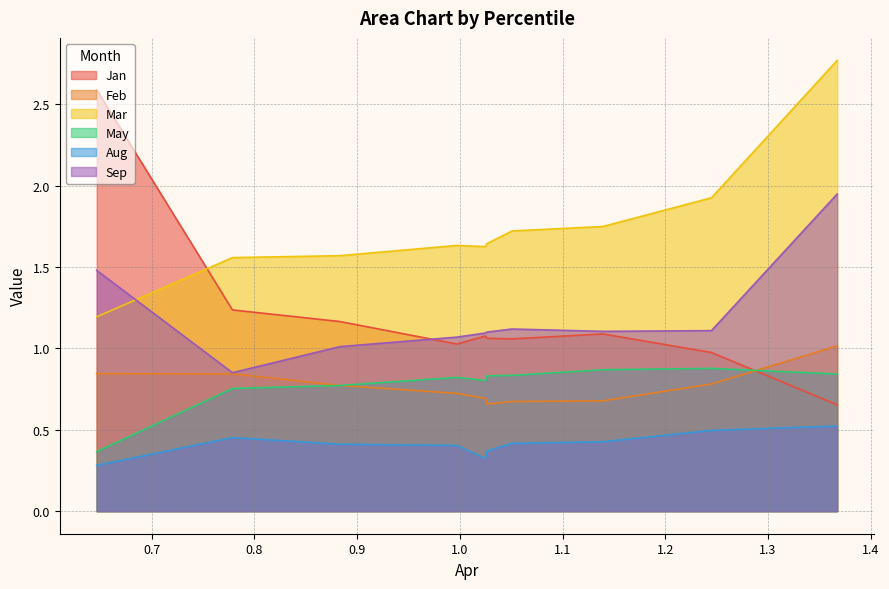

What are all the series names shown in the legend?

Jan, Feb, Mar, May, Aug, Sep